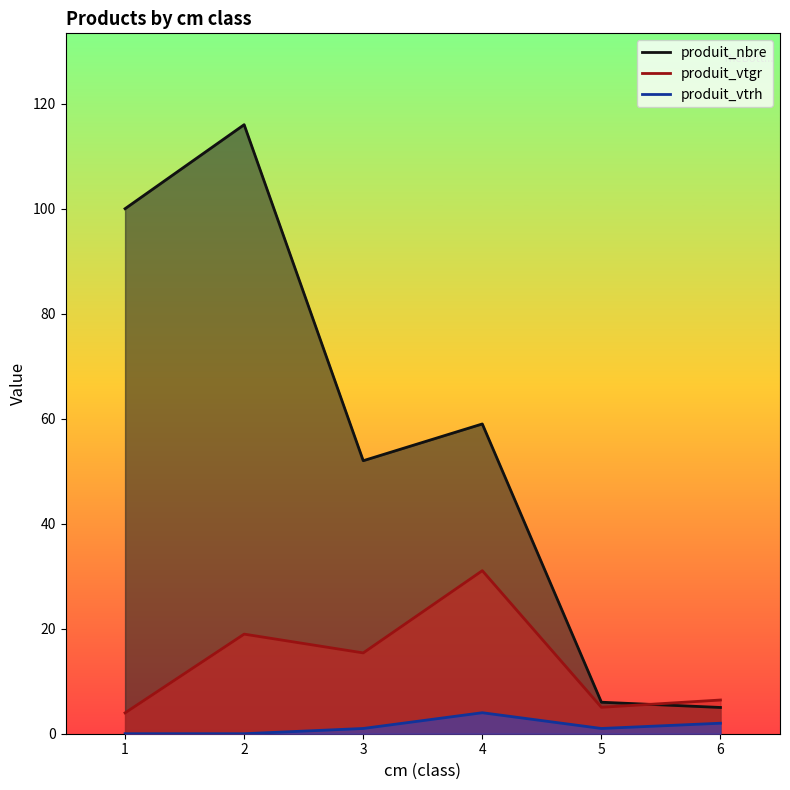

True or false: produit_nbre and produit_vtrh cross at least once.

False